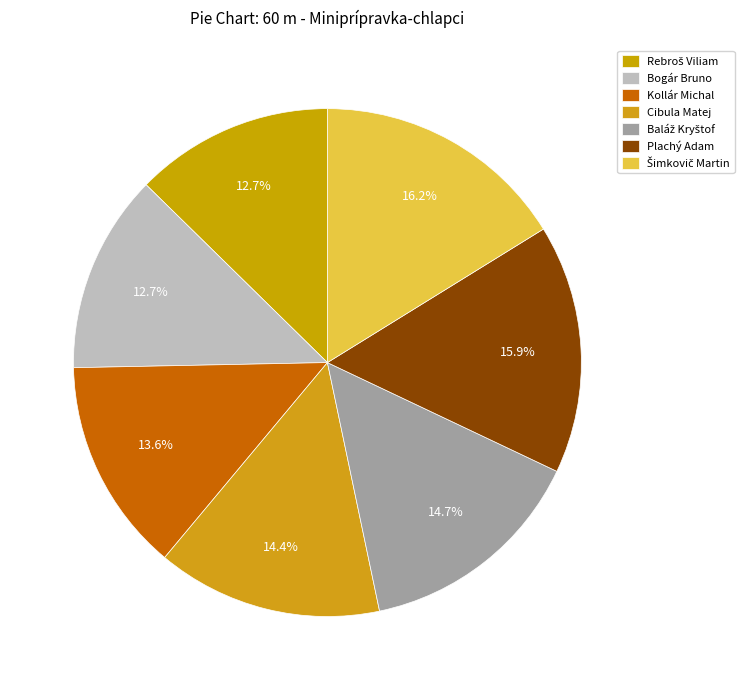

To the nearest percent, what portion does Plachý Adam represent?

16%